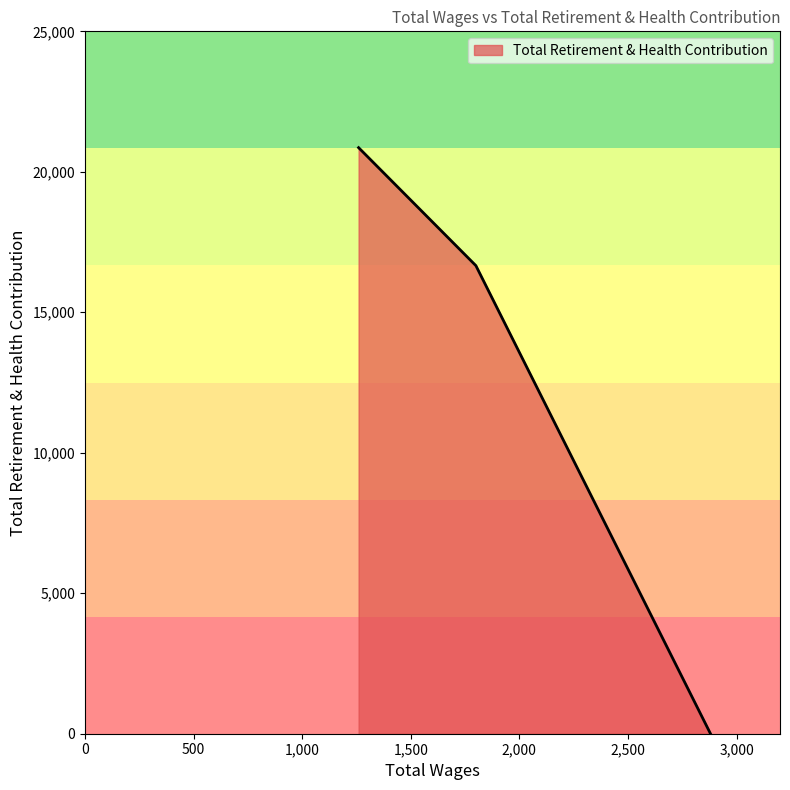

At which label is the value closest to 10430?

1800.0